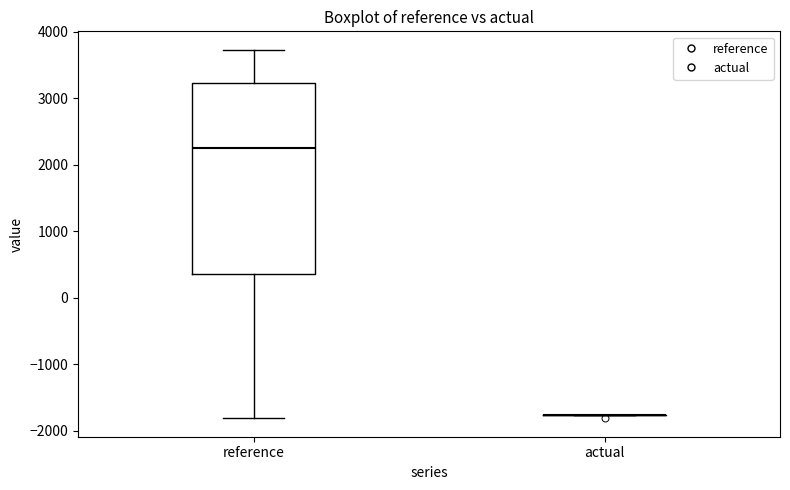

Reading left to right, transcribe this box plot: for each box, give where its median line is, the range the box spans, and where its two whiskers end, as read against the y-axis. The values are not printed on the chart, so give them approximately, as read against the axis.

reference: median 2300, box 400 to 3200, whiskers -1800 to 3700
actual: box collapsed to a line at -1800, whiskers -1800 to -1800